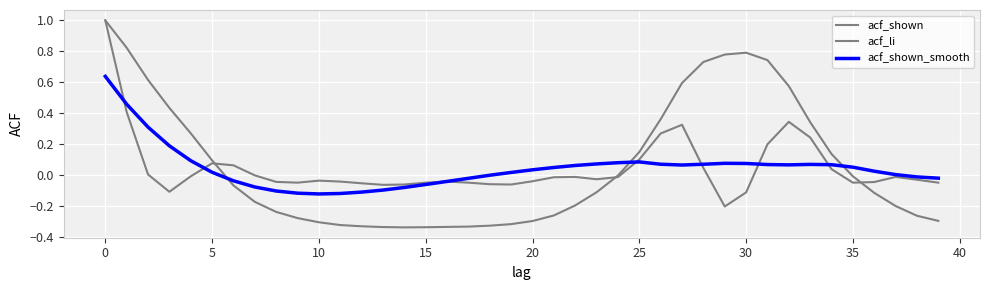

Does the chart have visible grid lines?

Yes